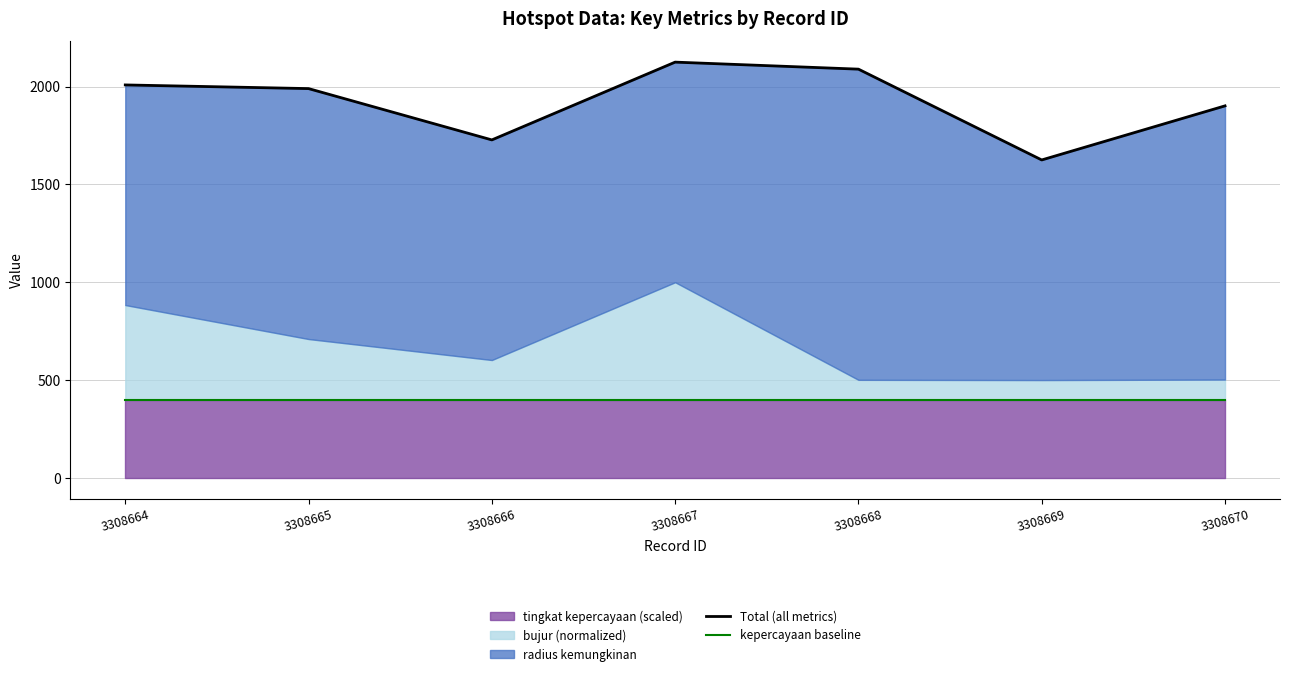

Where is the first local minimum for Total (all metrics)?

3308666